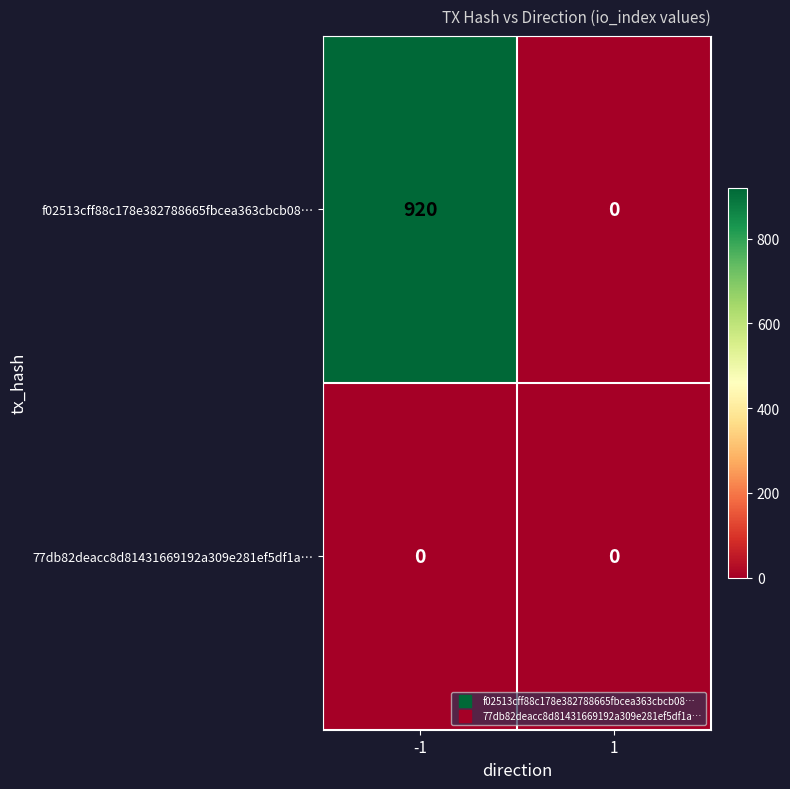

At -1, list the series in order from smallest to largest.

77db82deacc8d81431669192a309e281ef5df1a…, f02513cff88c178e382788665fbcea363cbcb08…